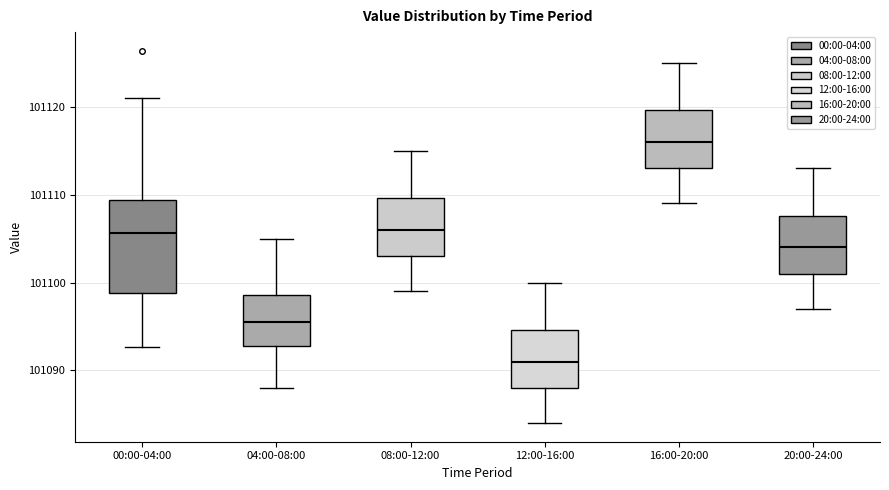

Where does the upper whisker of the box for 08:00-12:00 end on the y-axis? The values are not printed on the chart, so give them approximately, as read against the axis.

101115